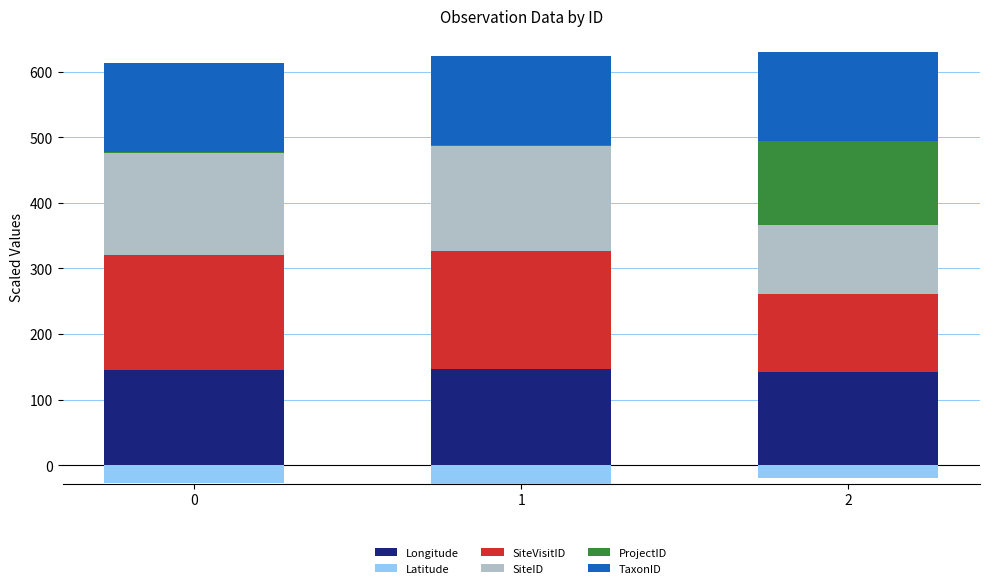

What is the average value of the Longitude series?

144.7